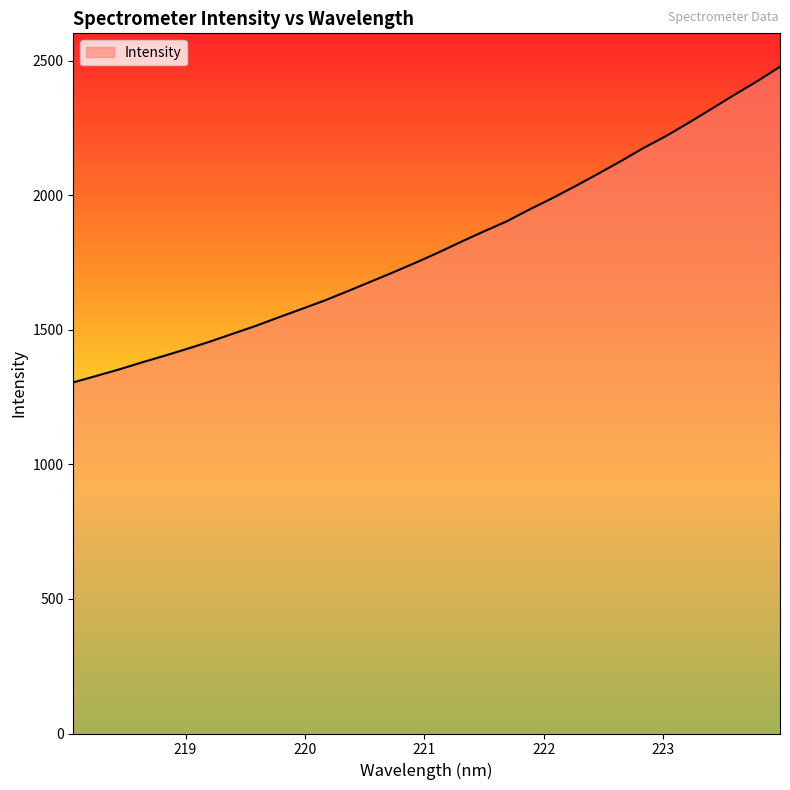

What is the difference between the maximum and minimum values?

1173.4